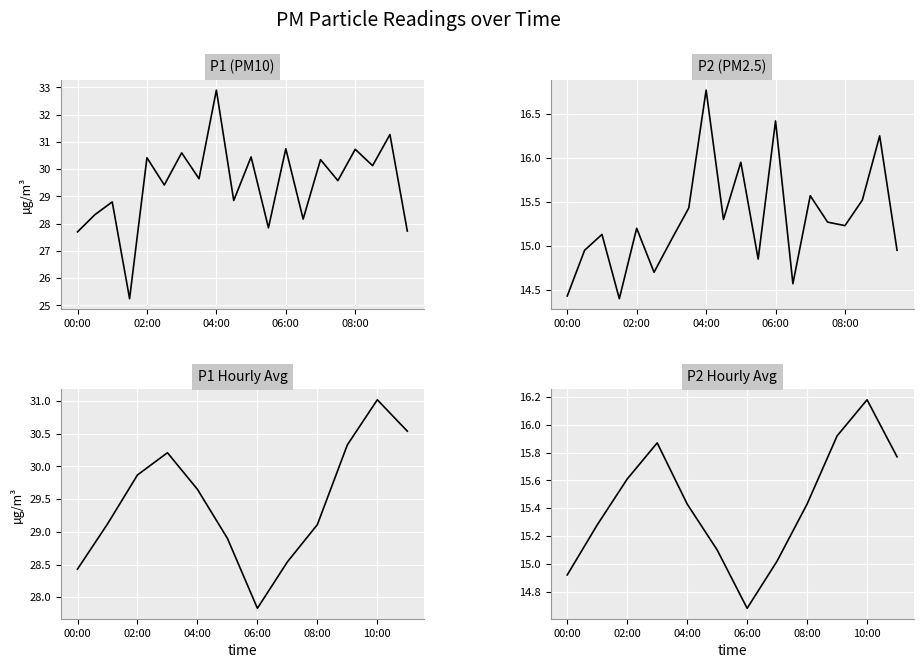

What are all the series names shown in the legend?

P1, P2